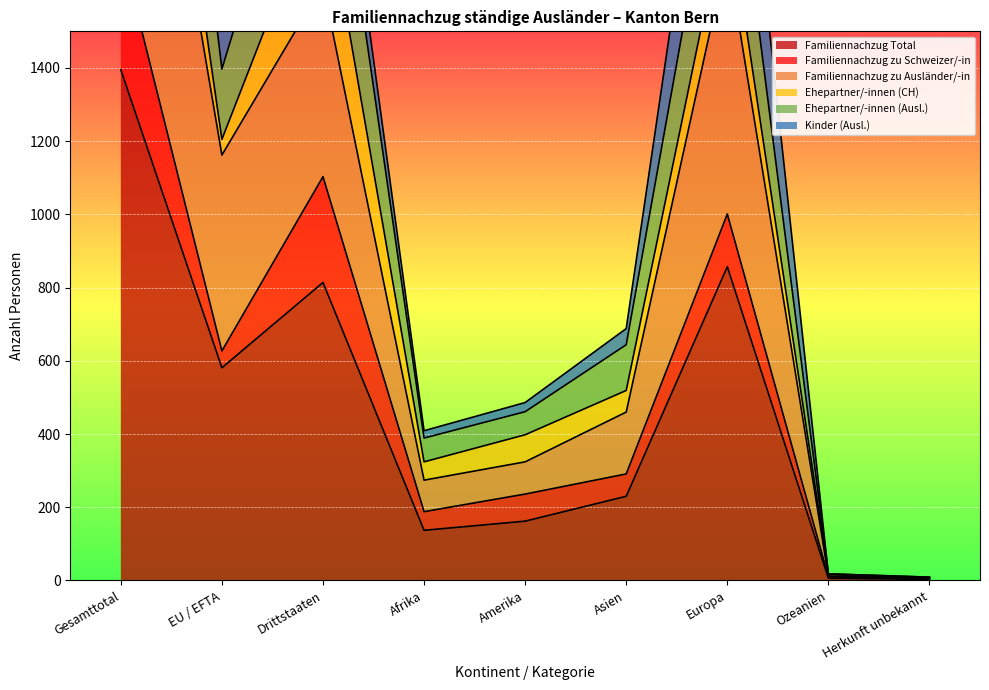

True or false: Familiennachzug Total has a value of 419 at Drittstaaten.

False